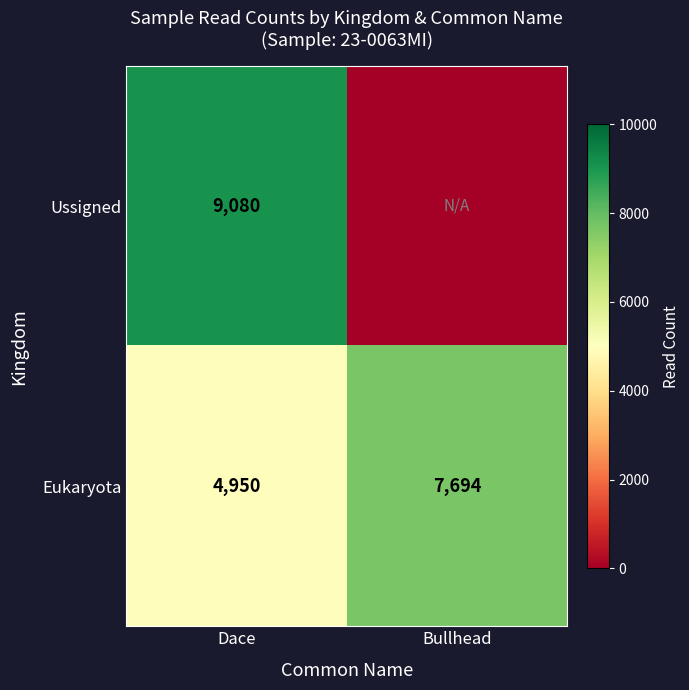

Rank the categories by Eukaryota value from lowest to highest.

Dace, Bullhead